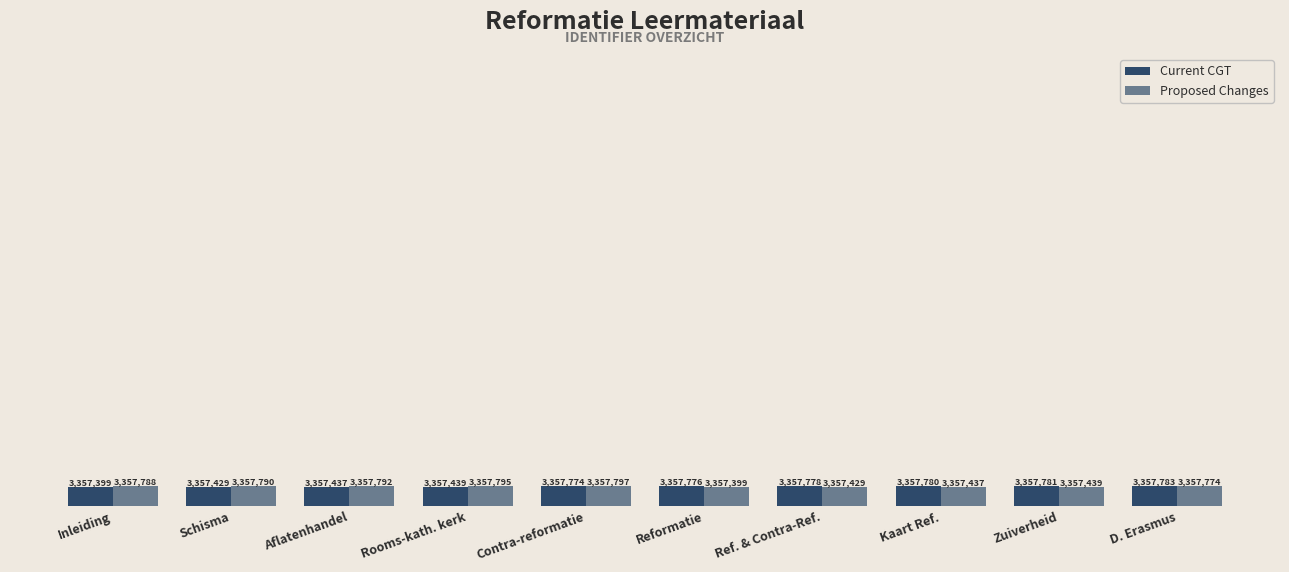

What is the difference between the maximum and minimum values in the Current CGT series?

384